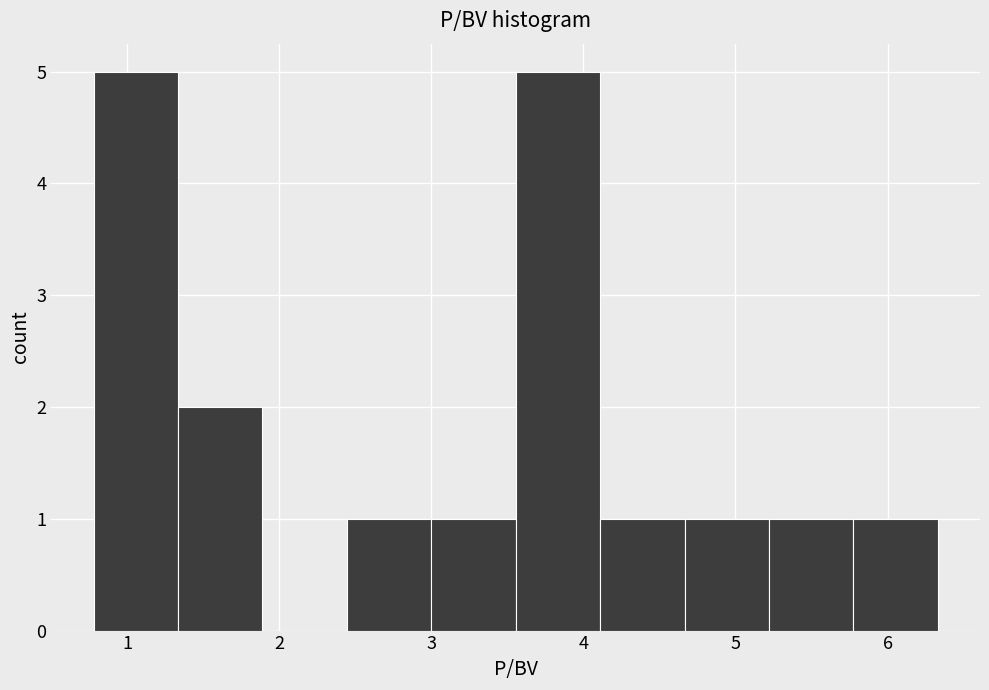

Reading left to right, transcribe this chart: for each bar, give the range it covers on the x-axis and its height. Neither the bar edges nor the heights are printed on the chart, so give them approximately, as read against the axes.

0.8 to 1.3: 5
1.3 to 1.9: 2
1.9 to 2.4: 0
2.4 to 3.0: 1
3.0 to 3.6: 1
3.6 to 4.1: 5
4.1 to 4.7: 1
4.7 to 5.2: 1
5.2 to 5.8: 1
5.8 to 6.3: 1